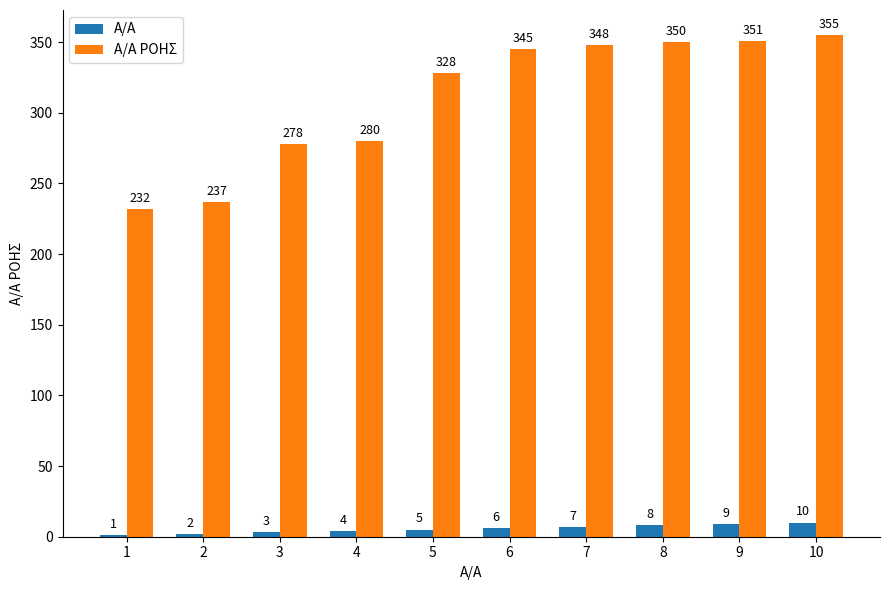

How many series are shown in this chart?

2